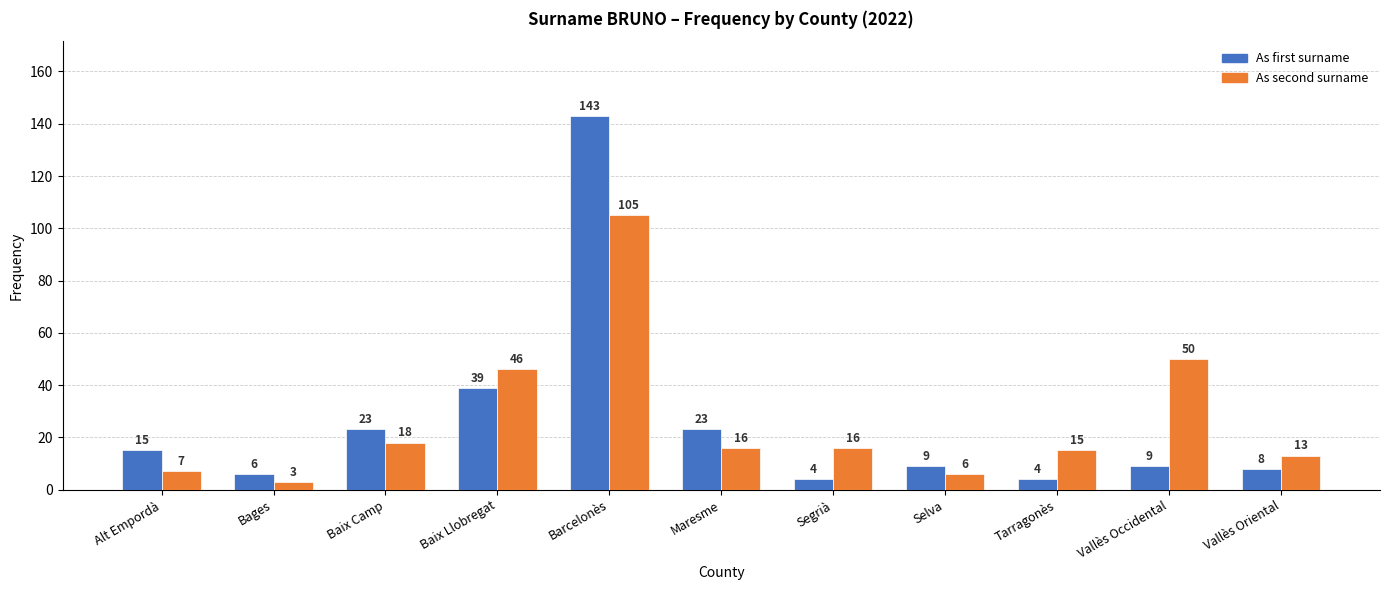

What is the value of the As first surname bar at the 3rd from the left?

23